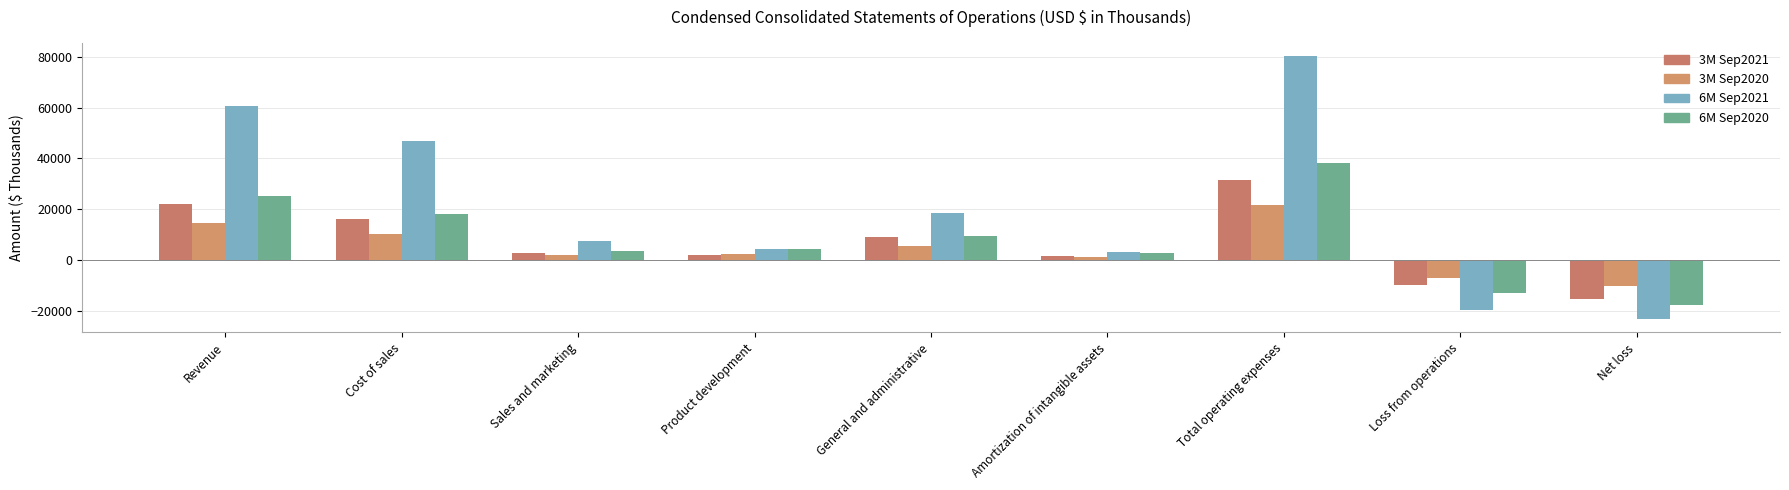

How many positive values does the 3M Sep2020 series have?

7